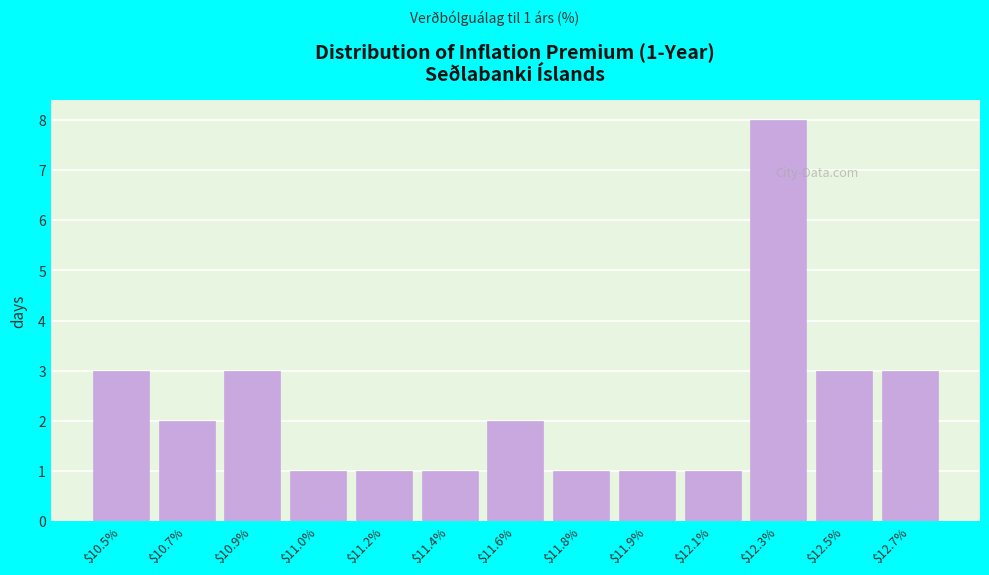

Reading right to left, extract all data points from this chart.

3	3	8	1	1	1	2	1	1	1	3	2	3